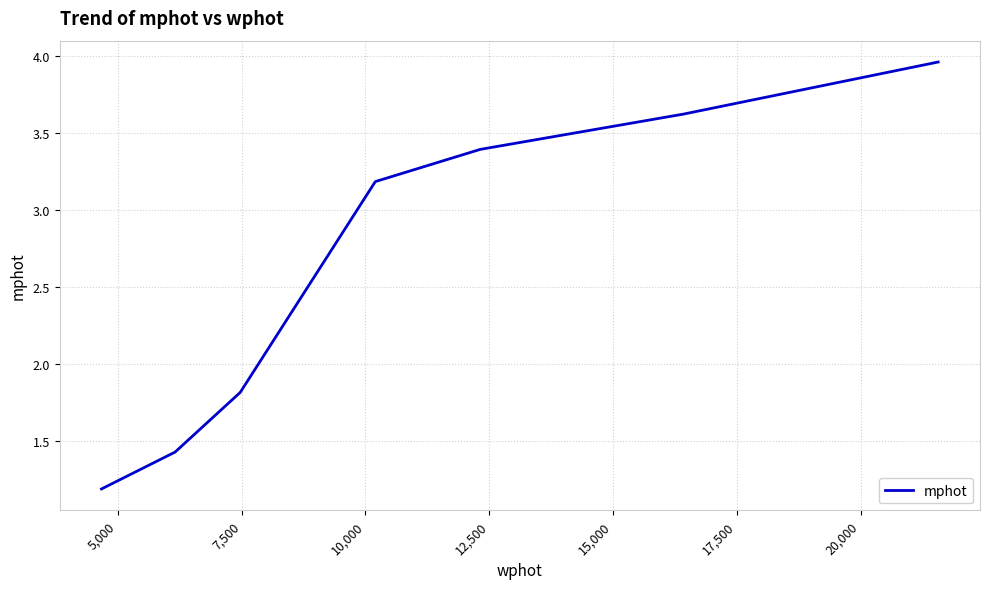

True or false: the data has more than 0 interior local peaks.

False